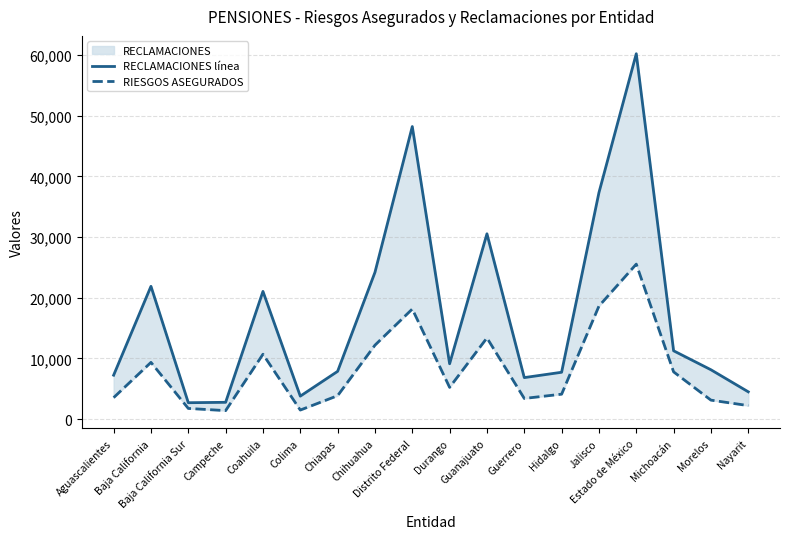

At which label does RECLAMACIONES línea first exceed 9115?

Baja California